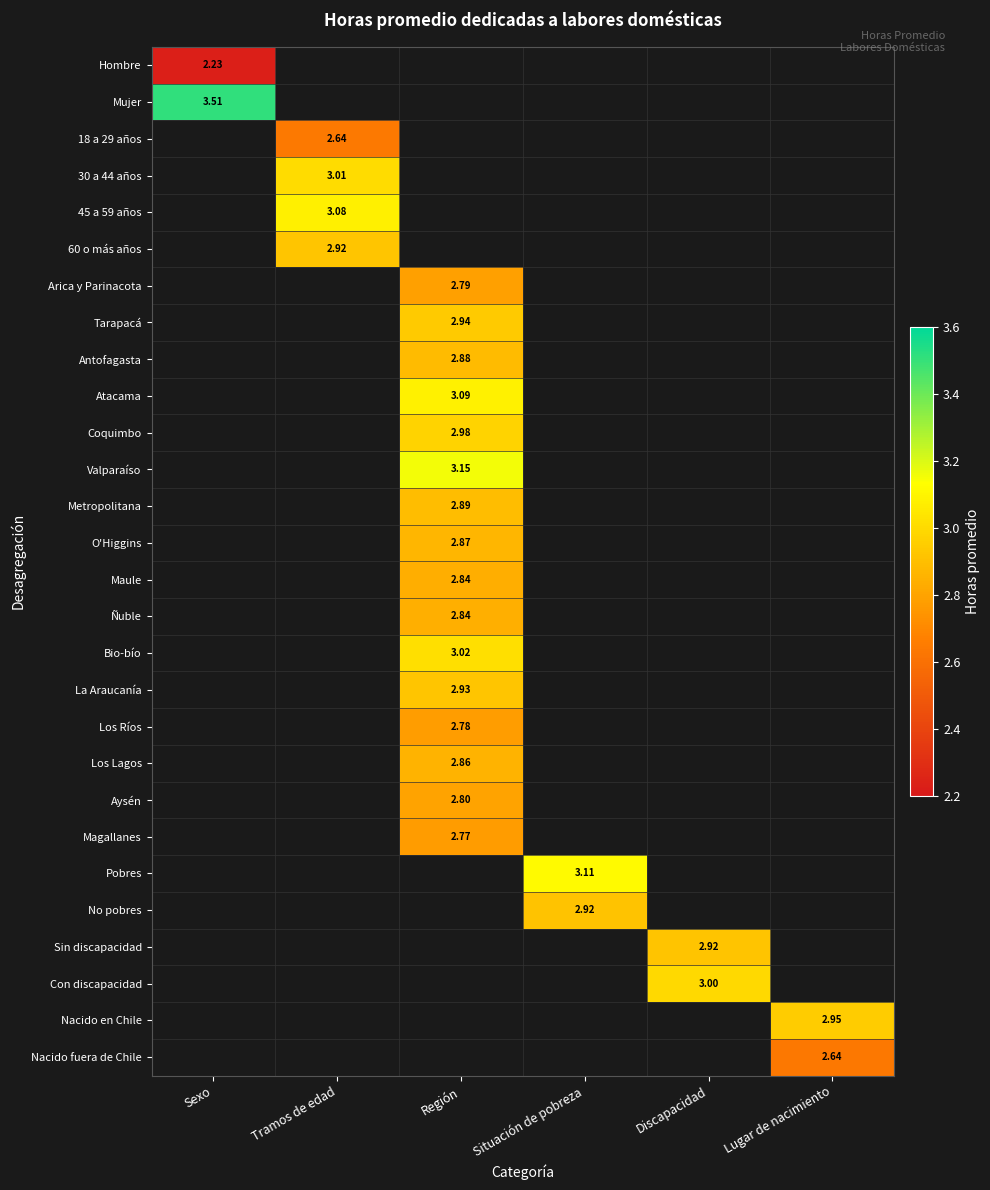

The Magallanes series shows 0.8 at Región. True or false?

False